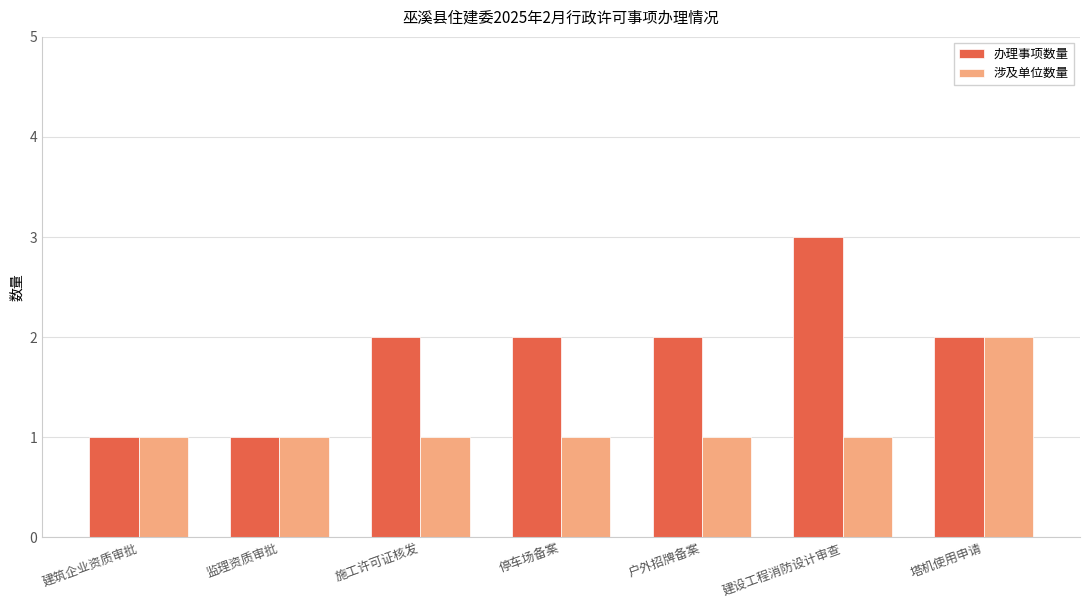

The value of 办理事项数量 at 监理资质审批 is 2. True or false?

False